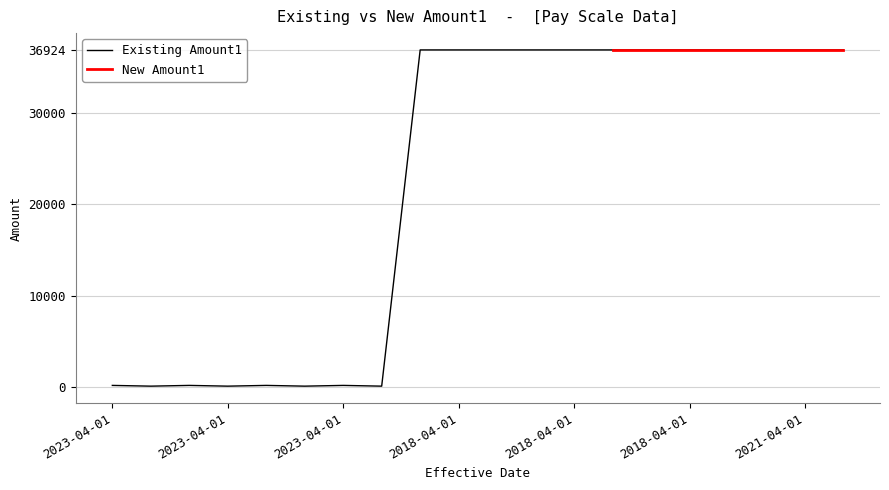

The value at 2023-04-01 is 162.5. True or false?

True